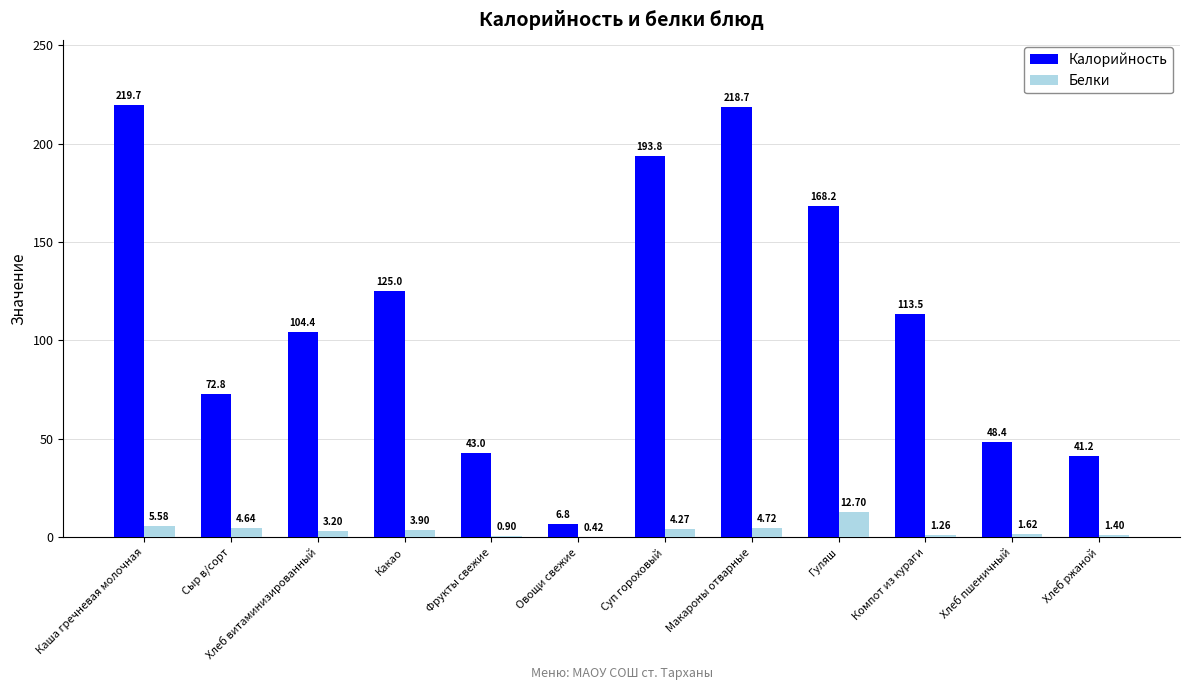

At which label does Калорийность first exceed 113?

Каша гречневая молочная